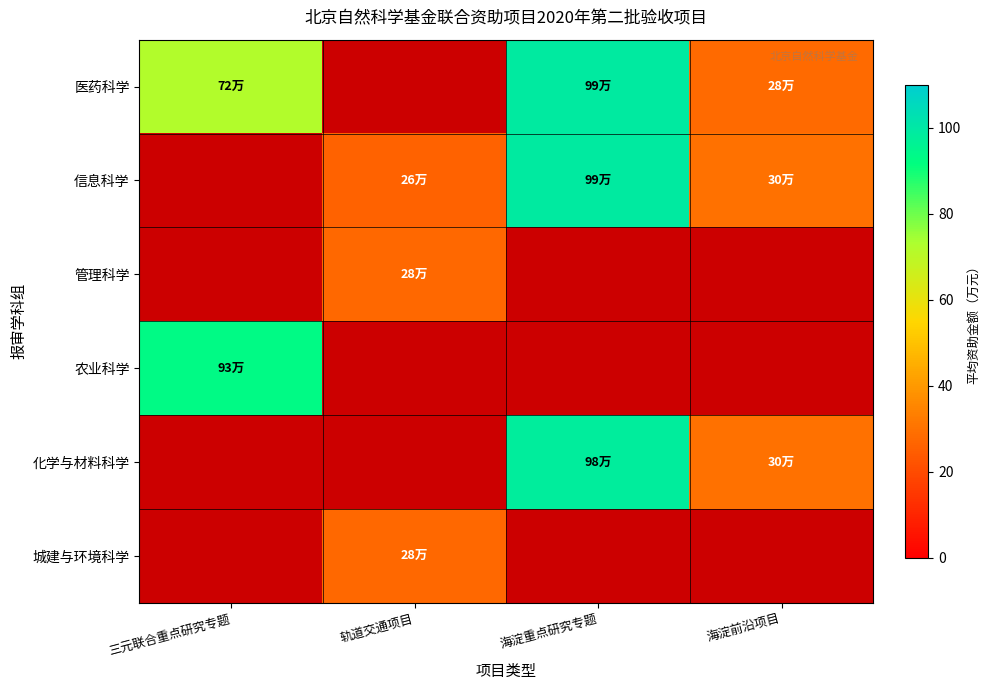

Reading right to left, transcribe all the data shown in this chart.

医药科学: 海淀前沿项目=28.0	海淀重点研究专题=99.0	轨道交通项目=0.0	三元联合重点研究专题=72.0
信息科学: 海淀前沿项目=30.0	海淀重点研究专题=99.0	轨道交通项目=26.0	三元联合重点研究专题=0.0
管理科学: 海淀前沿项目=0.0	海淀重点研究专题=0.0	轨道交通项目=27.5	三元联合重点研究专题=0.0
农业科学: 海淀前沿项目=0.0	海淀重点研究专题=0.0	轨道交通项目=0.0	三元联合重点研究专题=93.0
化学与材料科学: 海淀前沿项目=30.0	海淀重点研究专题=98.0	轨道交通项目=0.0	三元联合重点研究专题=0.0
城建与环境科学: 海淀前沿项目=0.0	海淀重点研究专题=0.0	轨道交通项目=27.5	三元联合重点研究专题=0.0